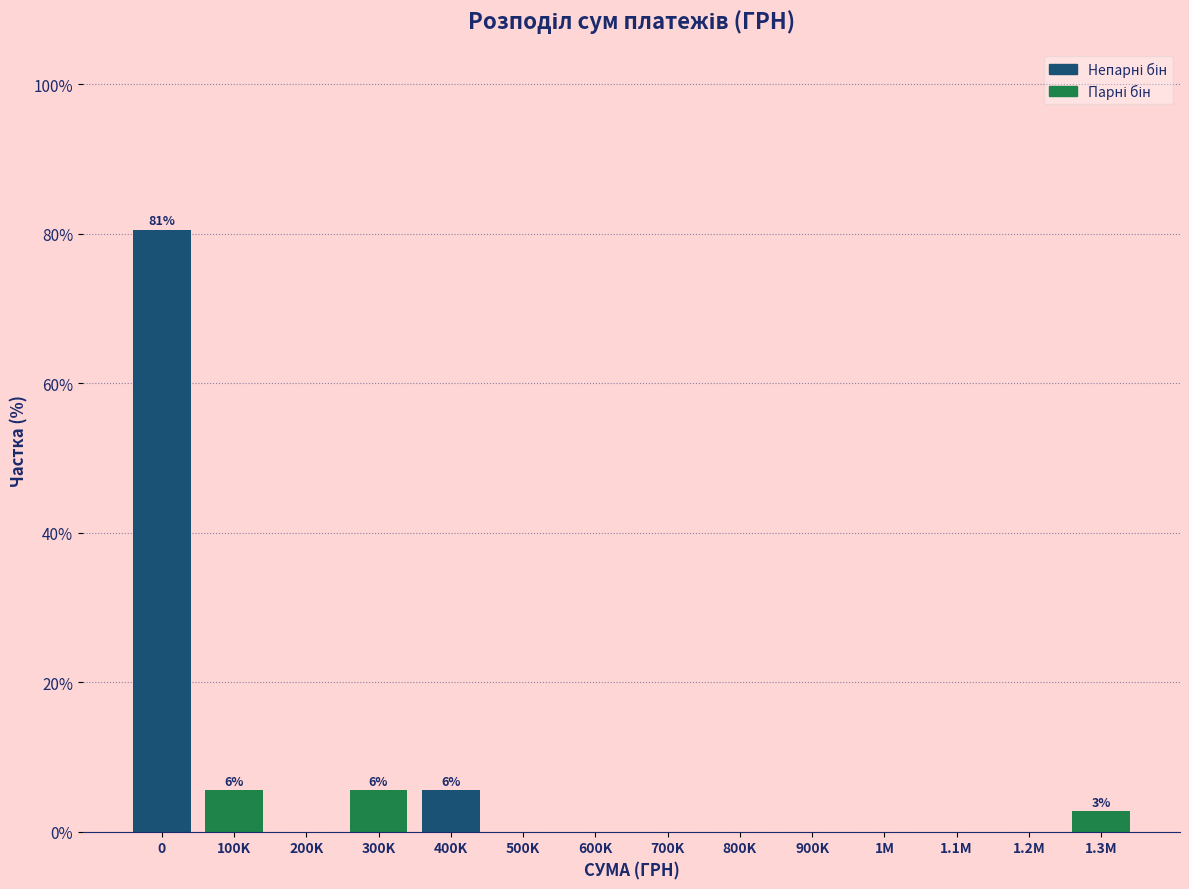

Reading left to right, list all the values displayed in this chart.

0=80.6	100K=5.6	200K=0.0	300K=5.6	400K=5.6	500K=0.0	600K=0.0	700K=0.0	800K=0.0	900K=0.0	1M=0.0	1.1M=0.0	1.2M=0.0	1.3M=2.8